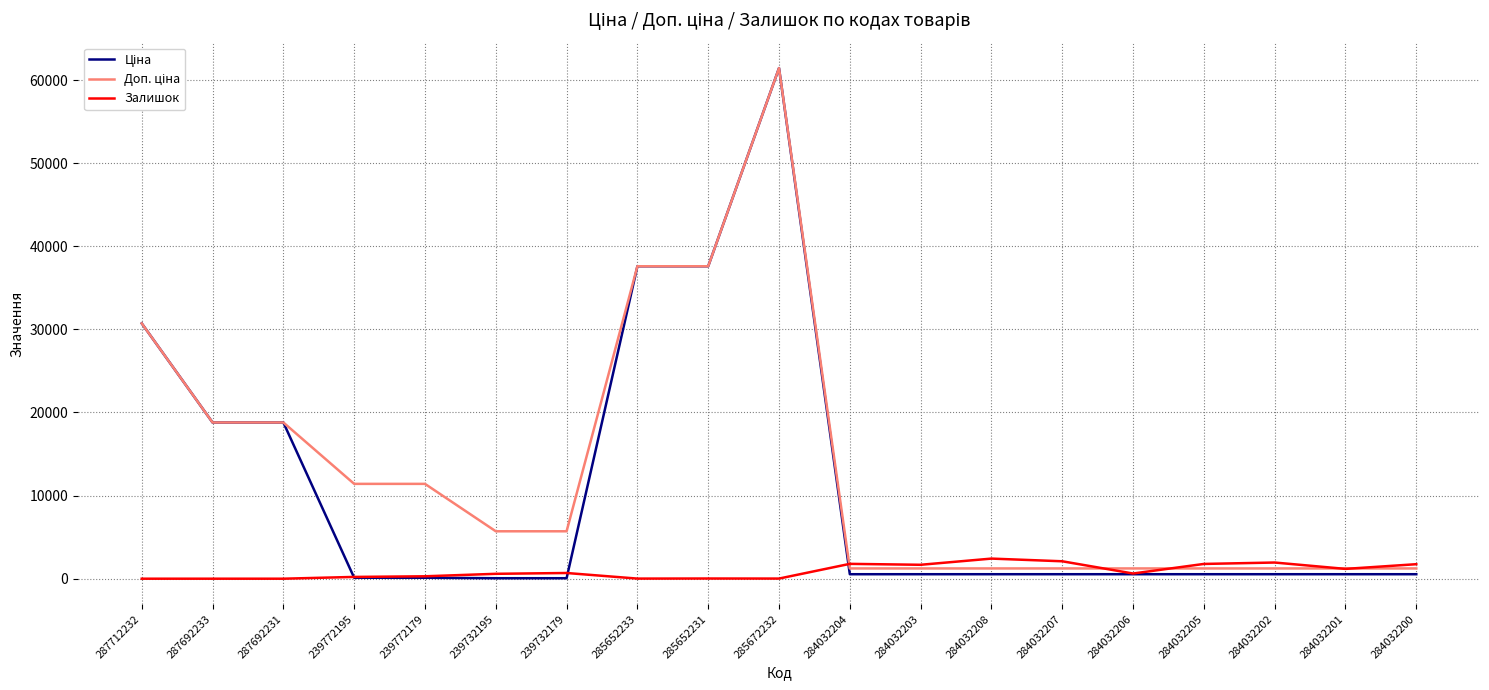

True or false: Залишок has a value of 0.0 at 287712232.

True